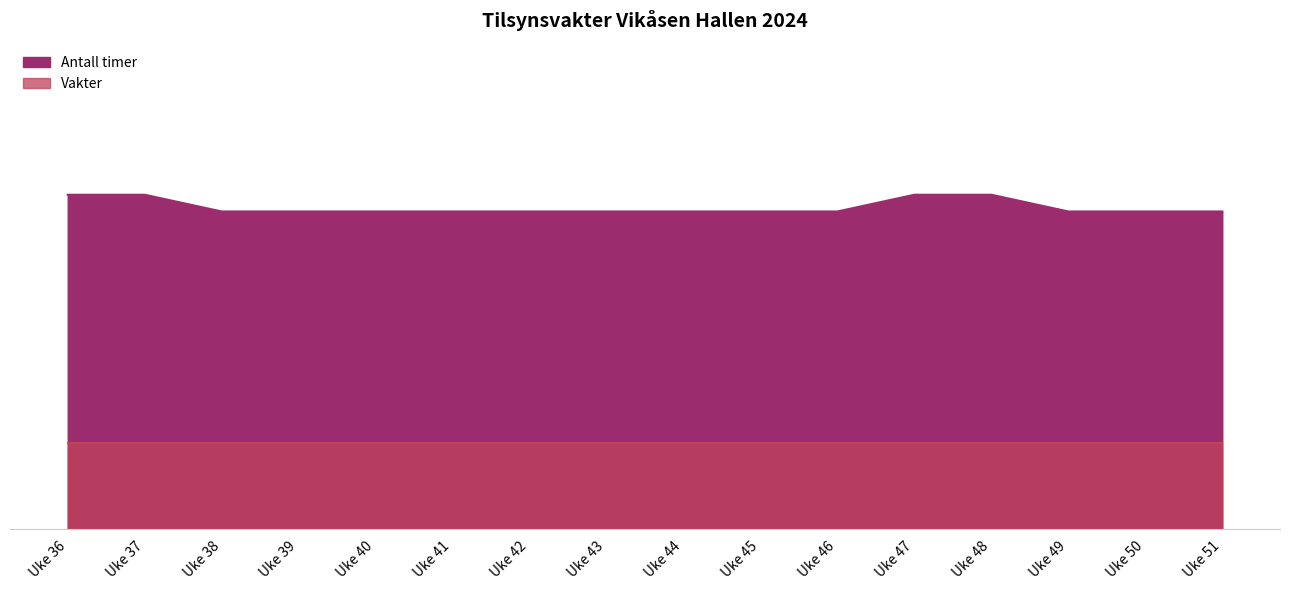

True or false: the data shows 12.8 at Uke 38.

False